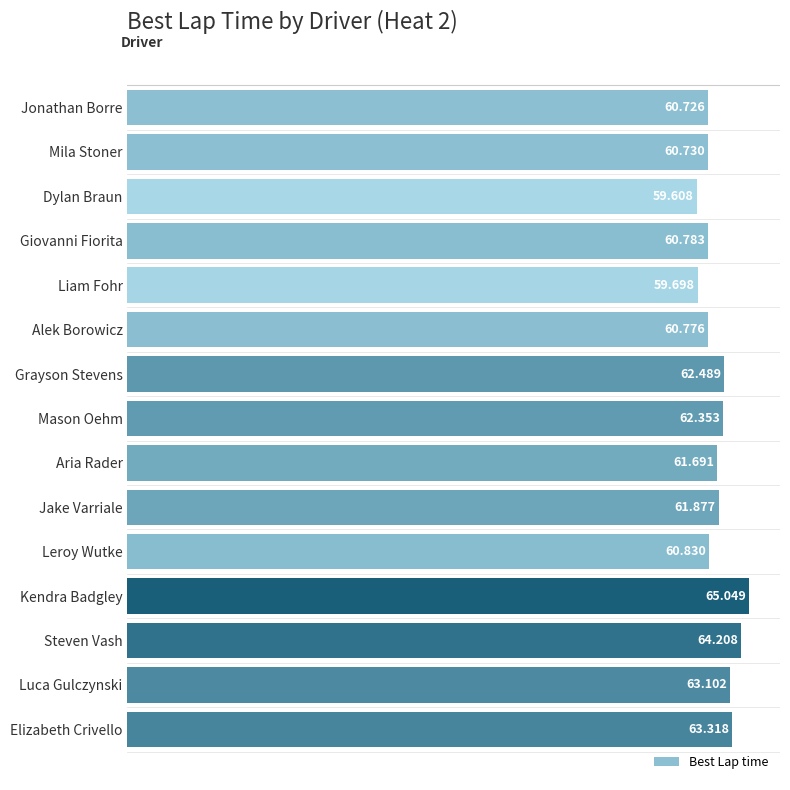

What is the average value?

61.8